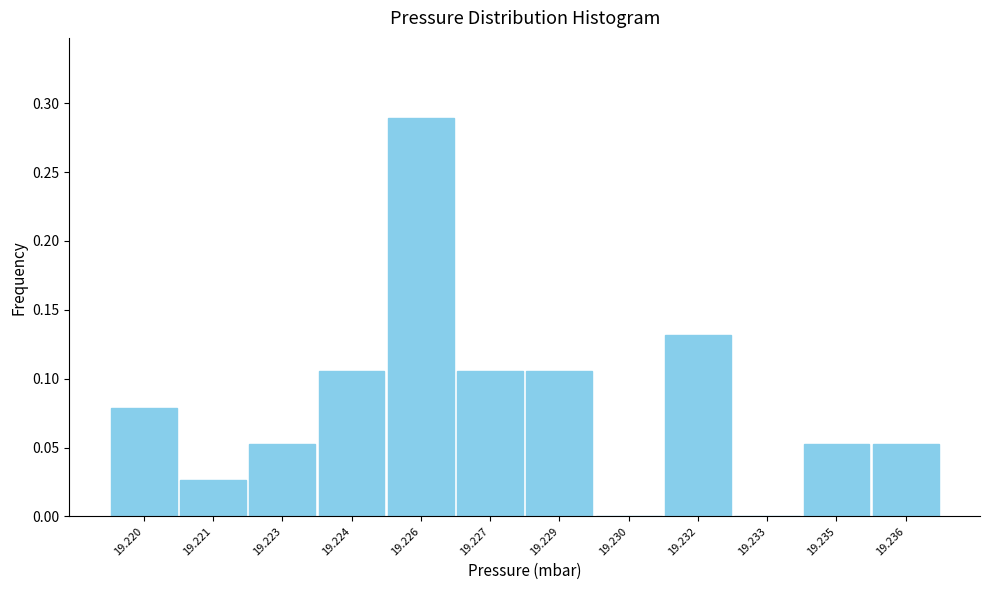

The chart shows a value of 0.2 at 19.232. True or false?

False